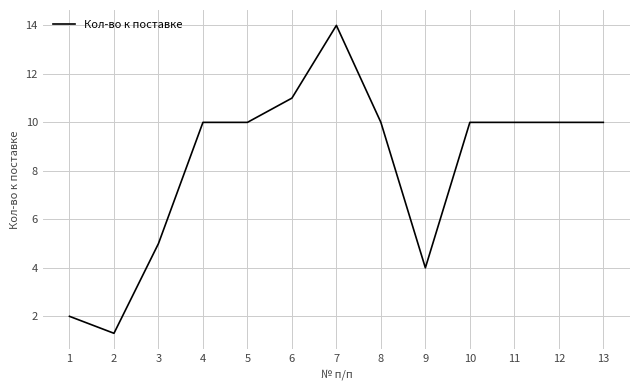

What is the change in value from 4 to 7?

+4.0